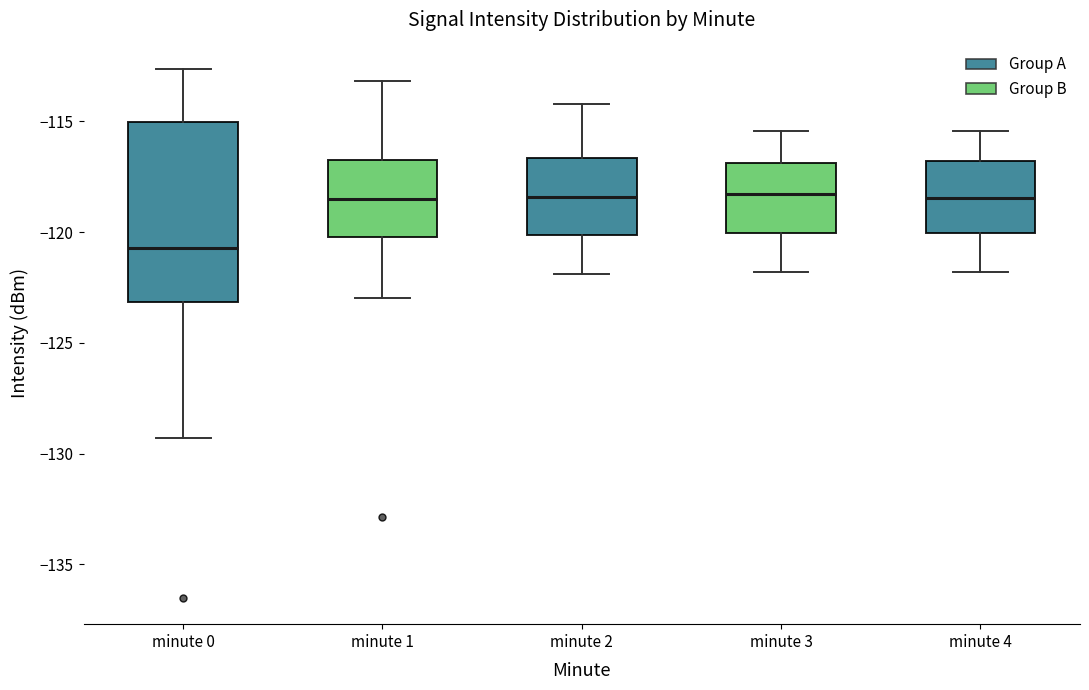

Where does the upper whisker of the box for minute 0 end on the y-axis? The values are not printed on the chart, so give them approximately, as read against the axis.

-112.5